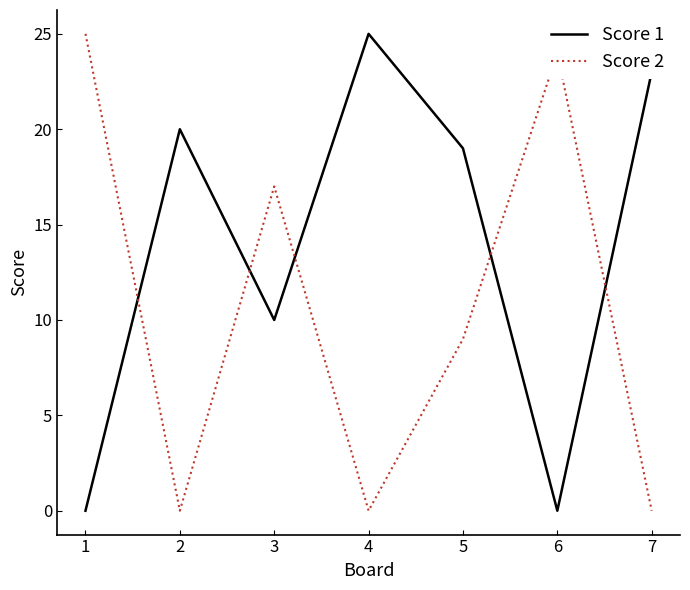

What is the spread (max minus min) of values at 2?

20